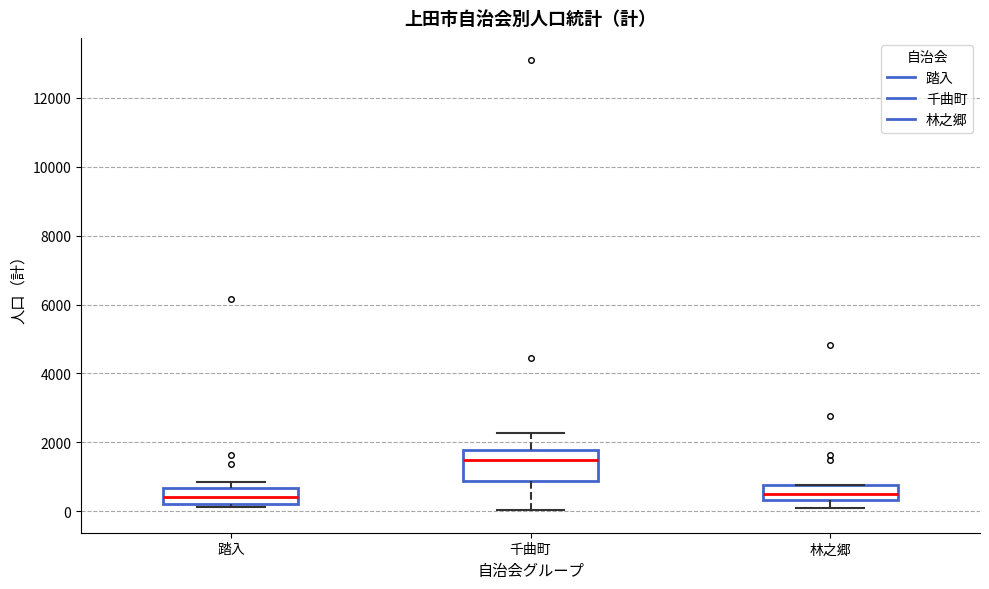

Where does the lower whisker of the box for 千曲町 end on the y-axis? The values are not printed on the chart, so give them approximately, as read against the axis.

0